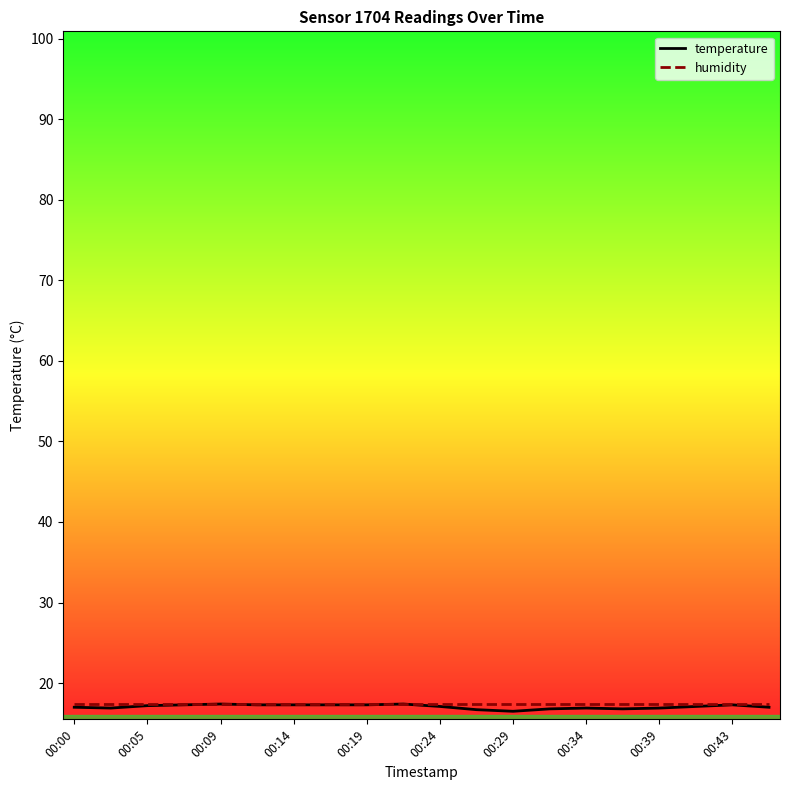

Which series has the largest range (max minus min)?

temperature